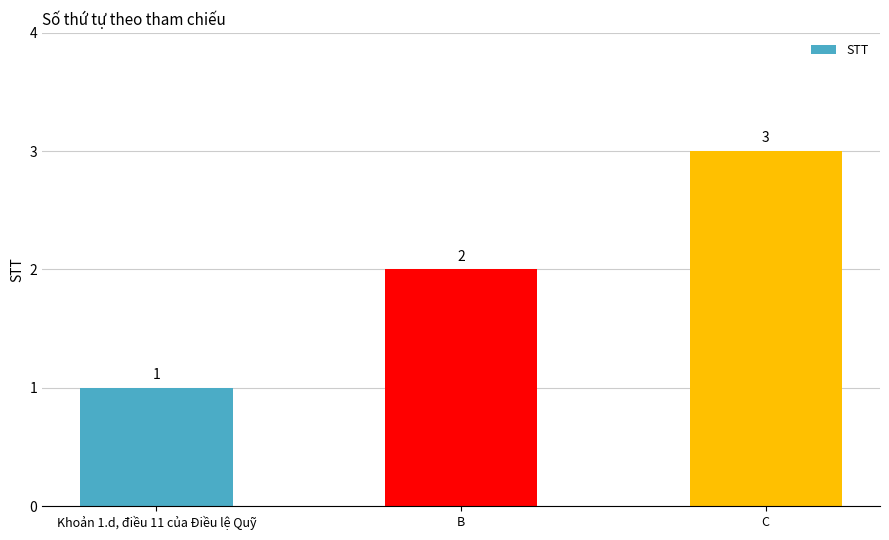

What is the change in value from Khoản 1.d, điều 11 của Điều lệ Quỹ to C?

+2